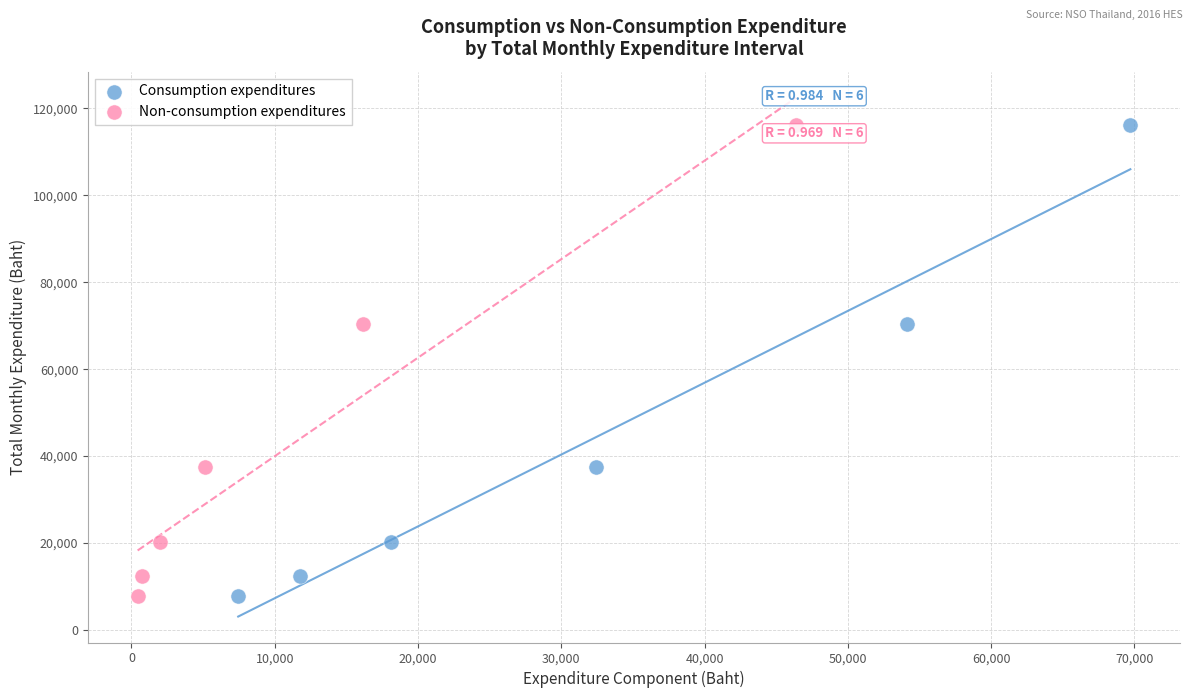

What are all the series names shown in the legend?

Consumption expenditures, Non-consumption expenditures